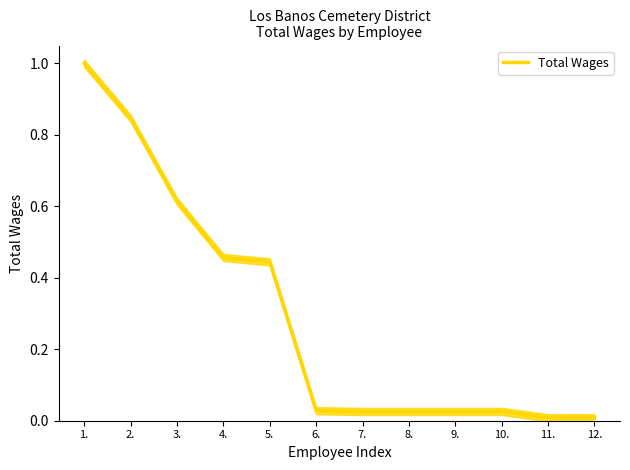

The value at 2. is 0.8. True or false?

True